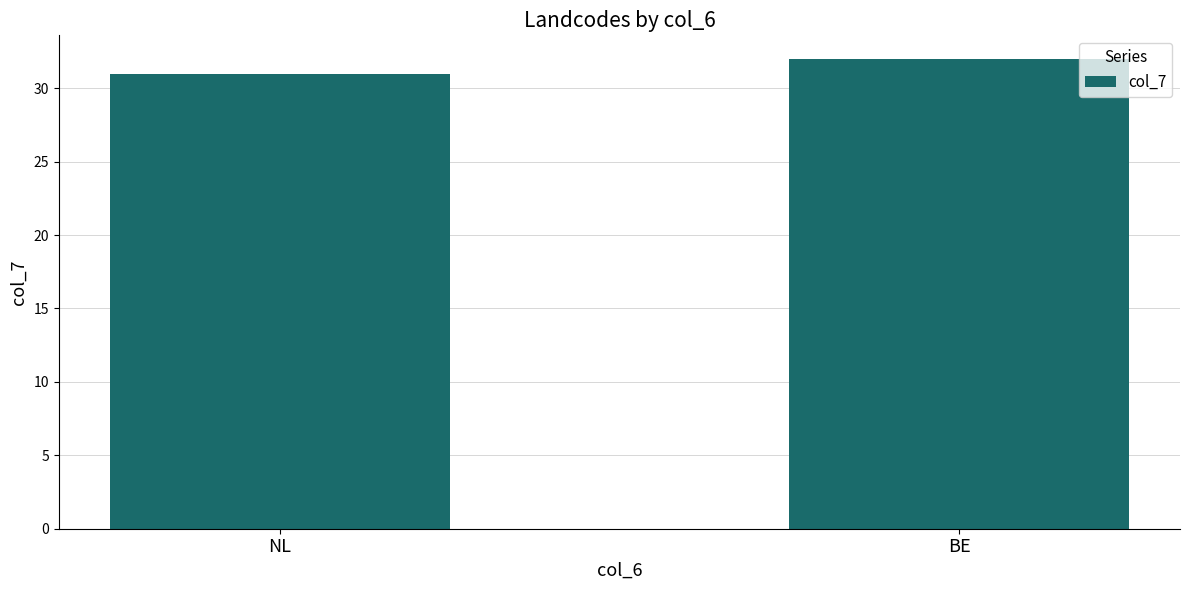

Rank the categories by value from lowest to highest.

NL, BE